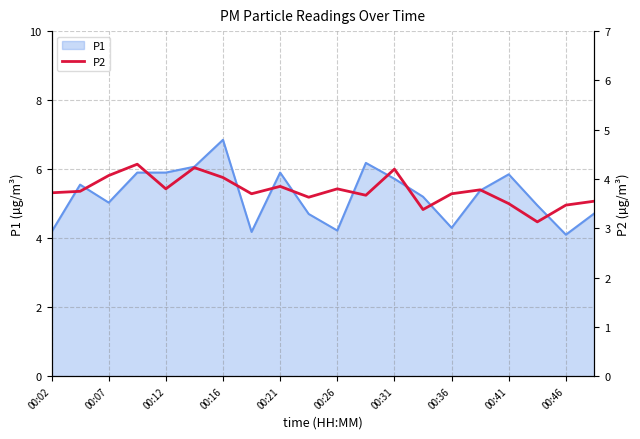

How many interior local peaks (higher than both neighbors) does the data have?

6